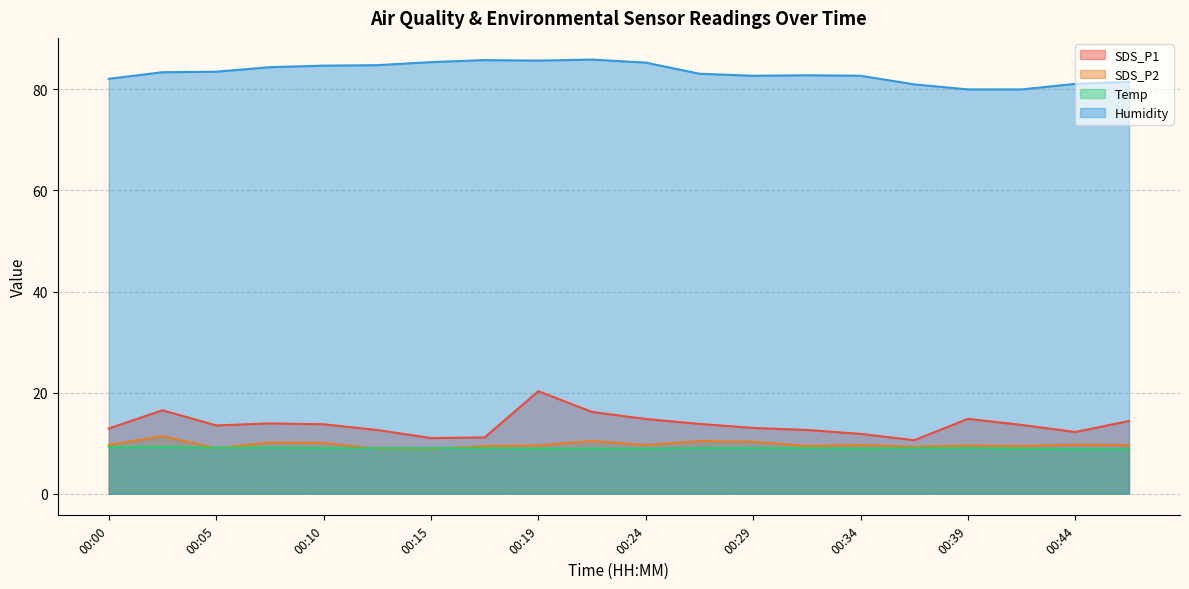

How many lines are shown in the chart?

4